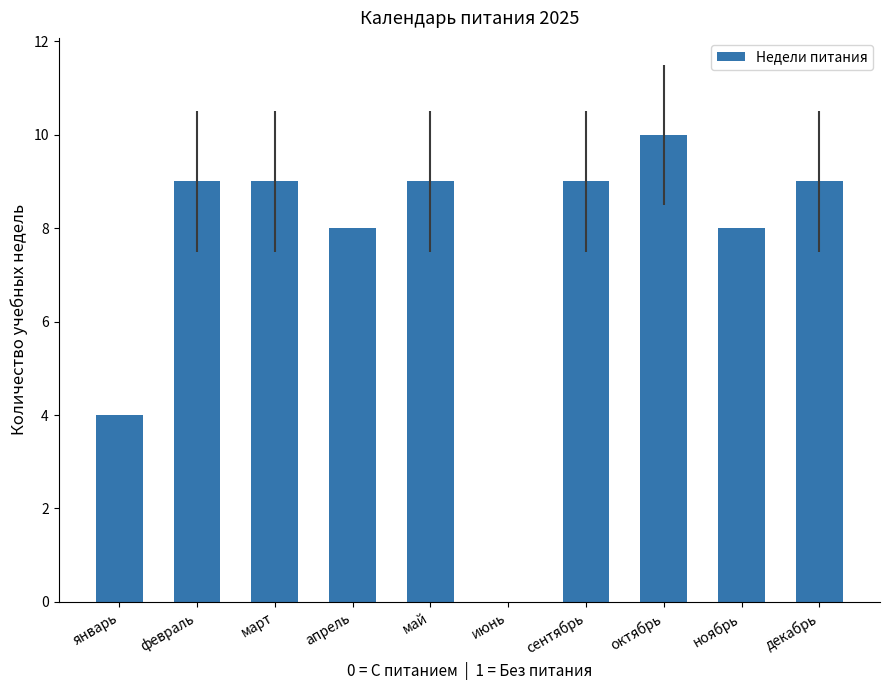

Where is the data nearest to the value 5?

январь